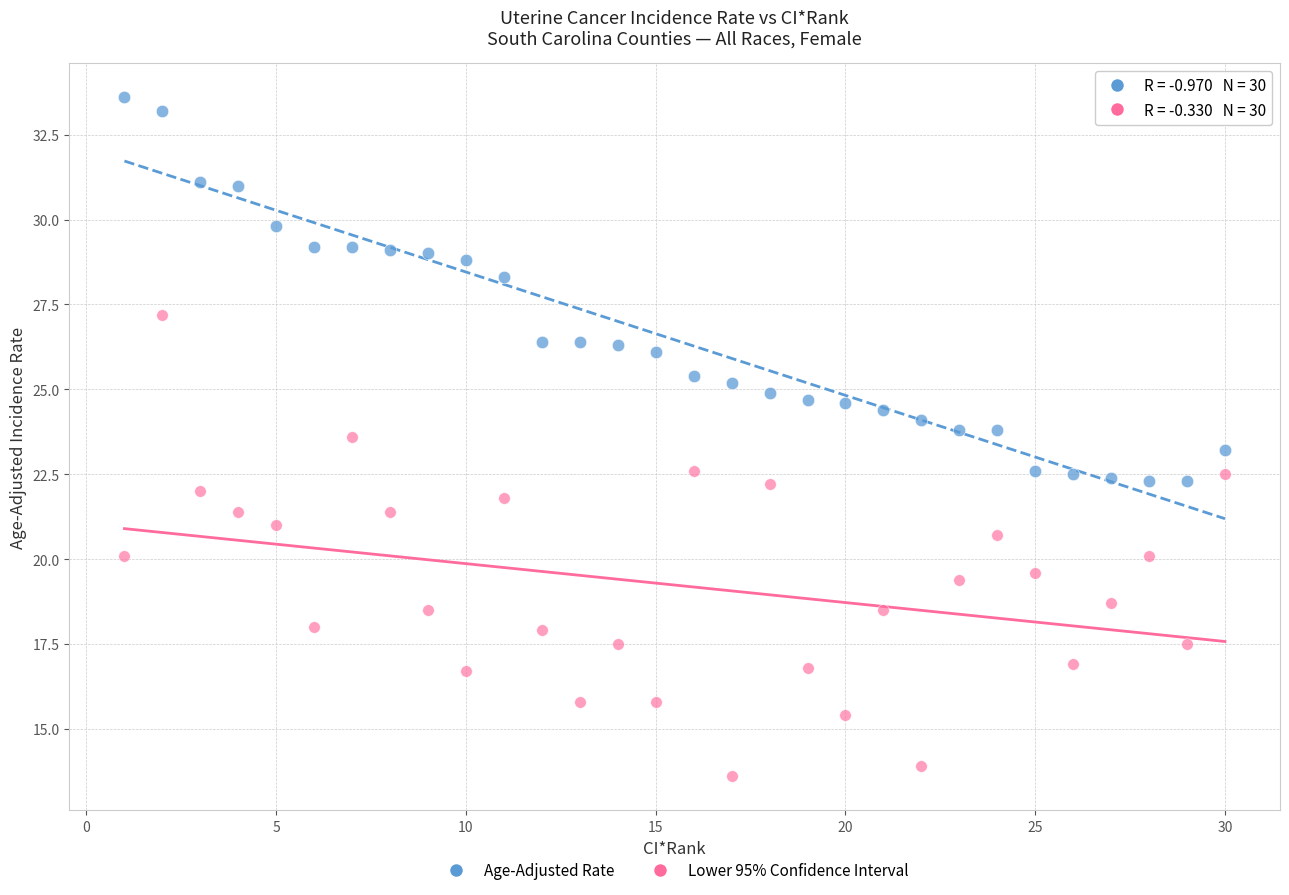

Across all data points, what is the range of Y values (max minus min)?

20.0